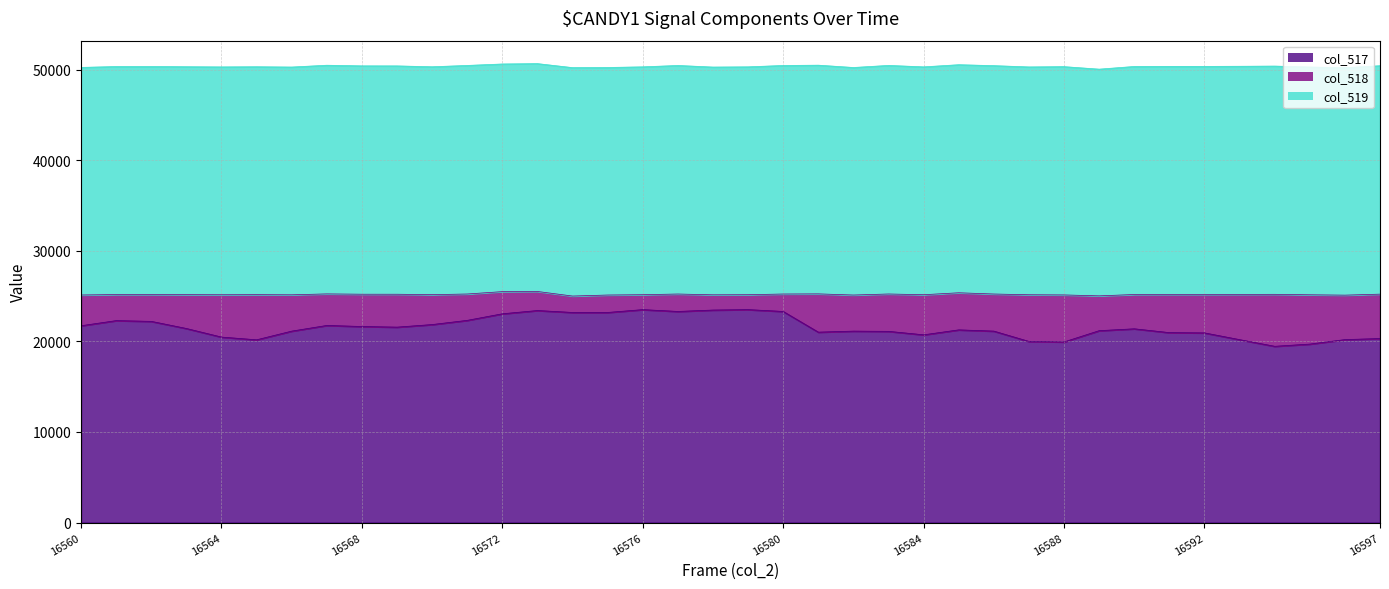

Where is the first local maximum for col_519 line?

16564